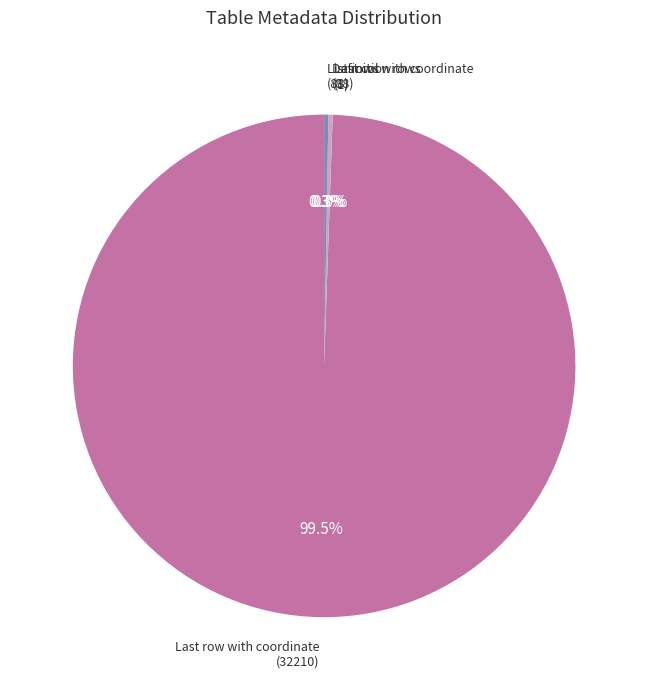

What is the largest slice in the pie chart?

Last row with coordinate